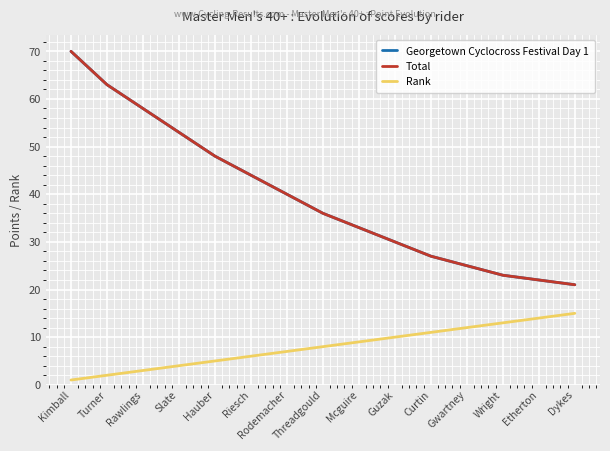

At which category does the chart reach its peak across all series?

Kimball